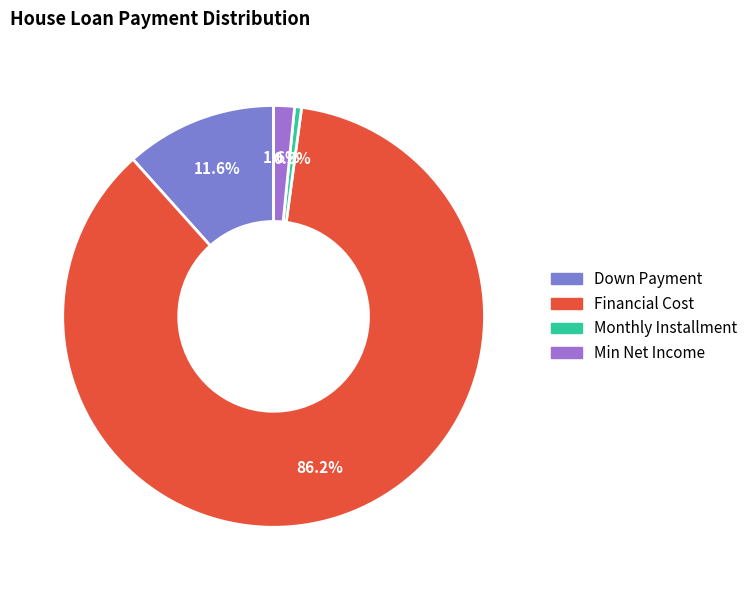

To the nearest percent, what is the difference between the largest and smallest slice percentages?

86%